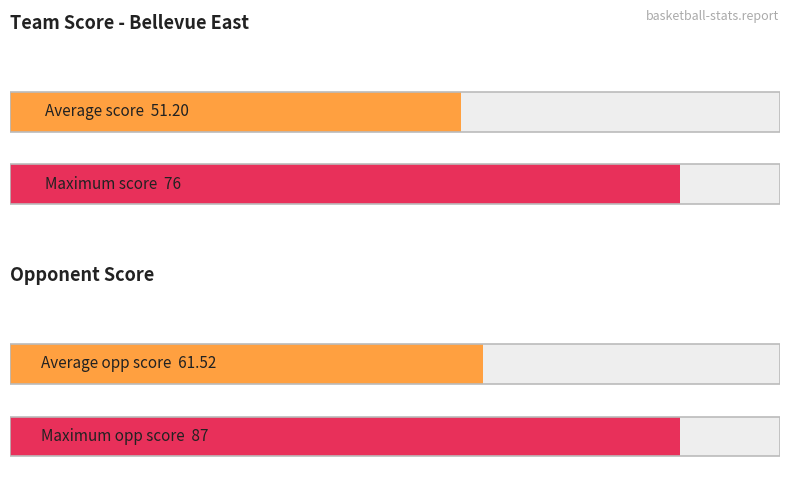

The Score series shows 21 at Grand Island. True or false?

False